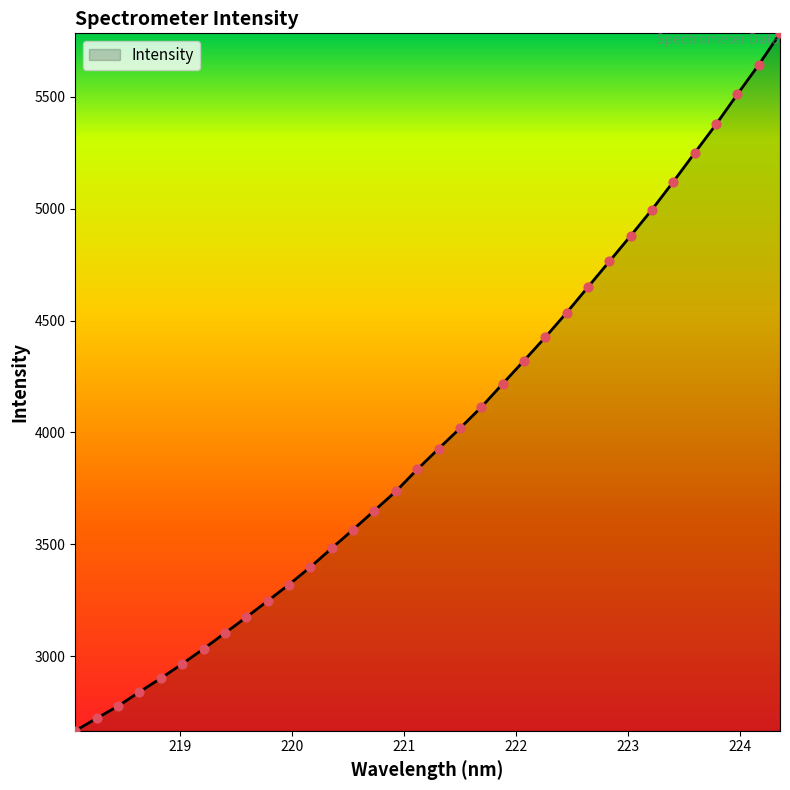

What is the difference between the maximum and minimum values?

3117.0